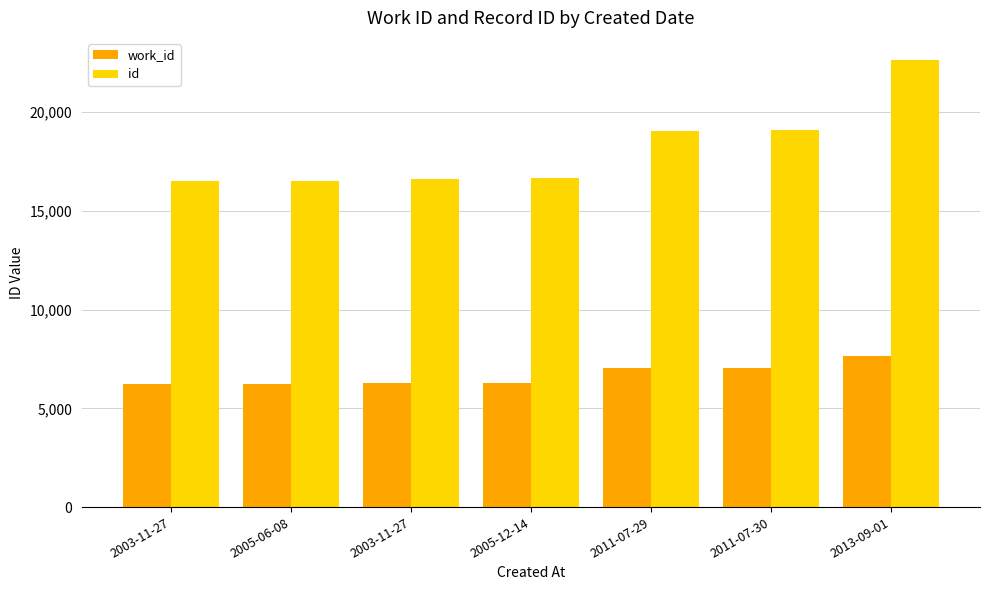

What are all the series names shown in the legend?

work_id, id